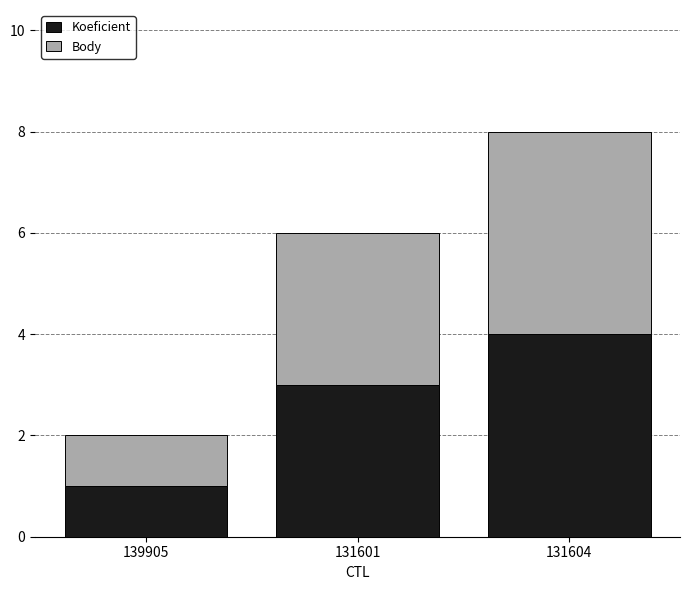

What is the total value across all series at 131604?

8